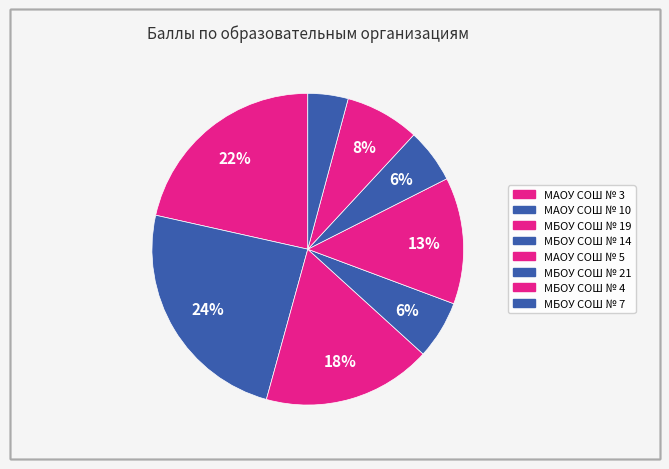

What is the change in value from МБОУ СОШ № 21 to МБОУ СОШ № 7?

-7